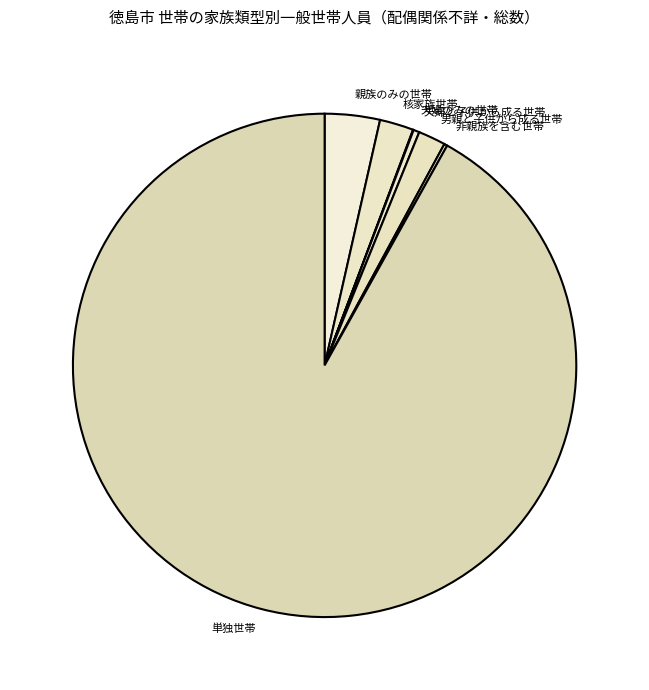

Which category has the biggest portion of the pie?

単独世帯